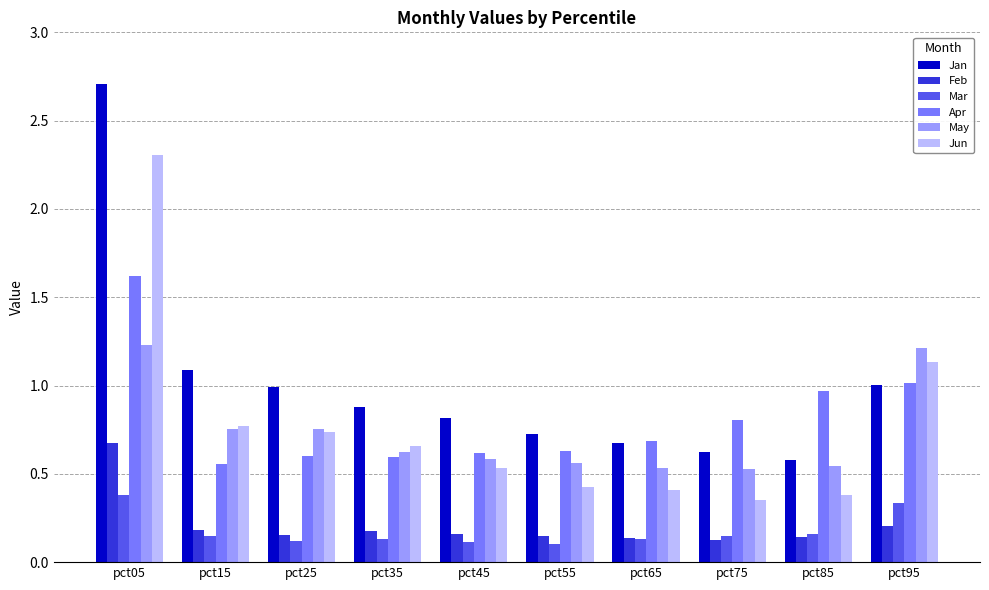

Does the chart contain stacked bars?

No